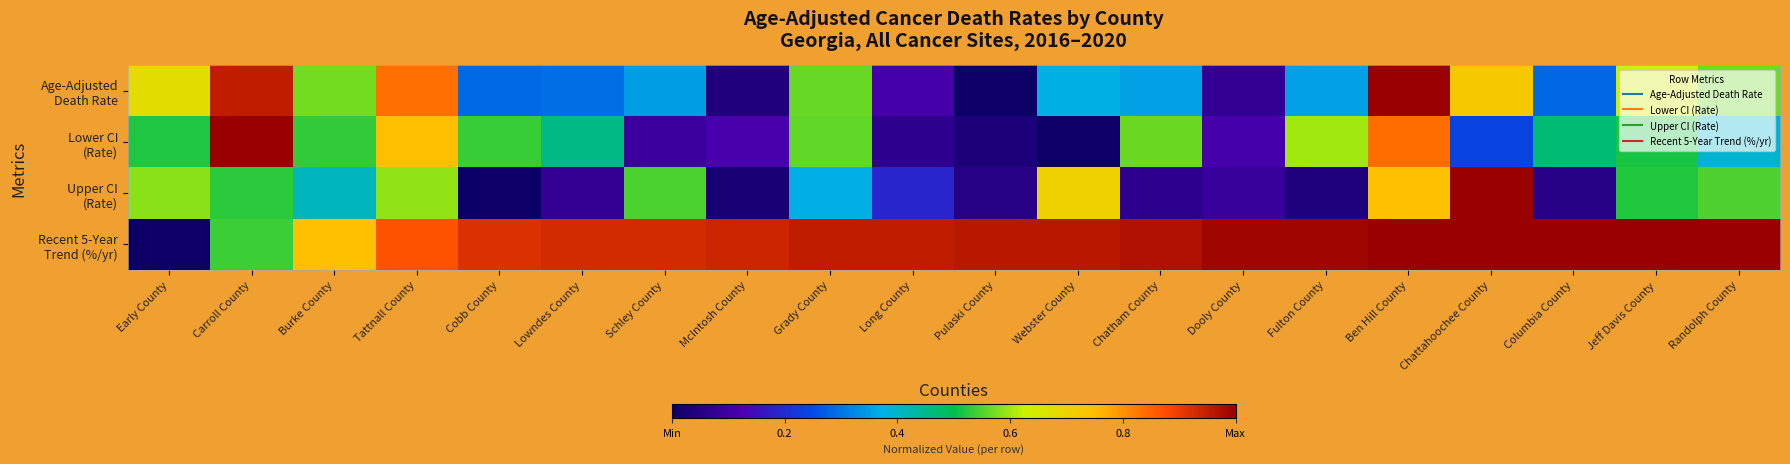

At how many categories does at least one series exceed 0?

20